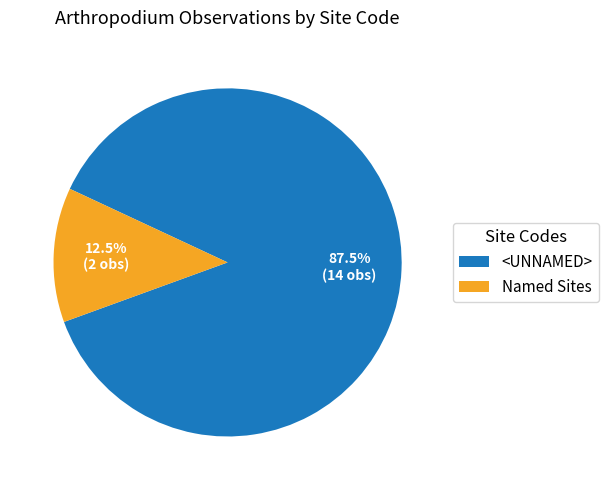

Is there any slice that represents more than half of the pie?

Yes